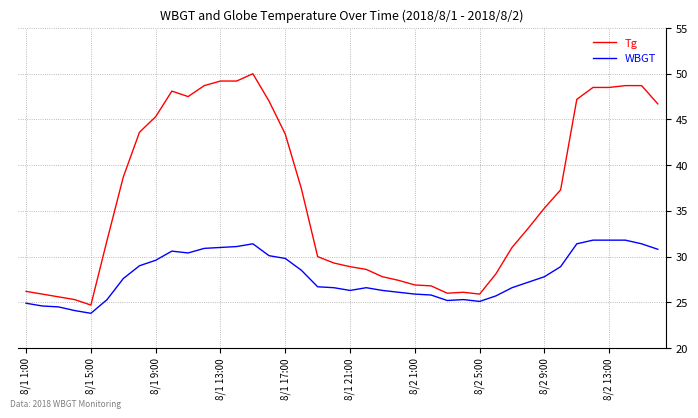

What is the difference between the maximum and minimum values in the WBGT series?

8.0